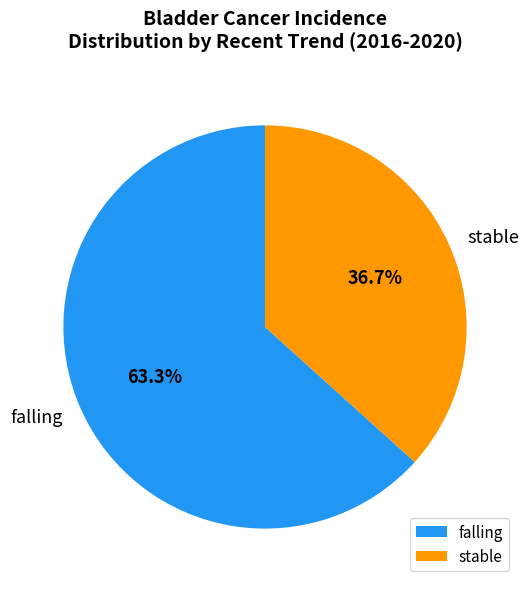

How many slices are in this pie chart?

2